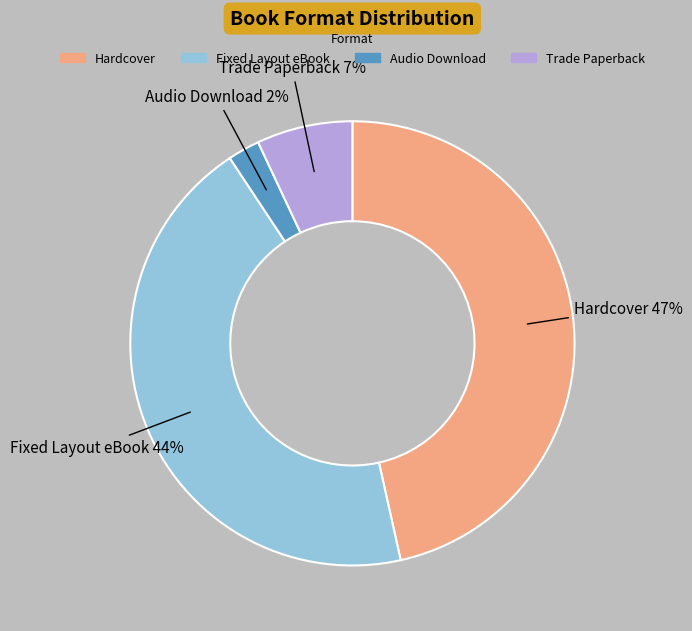

To the nearest percent, what is the average slice percentage?

25%